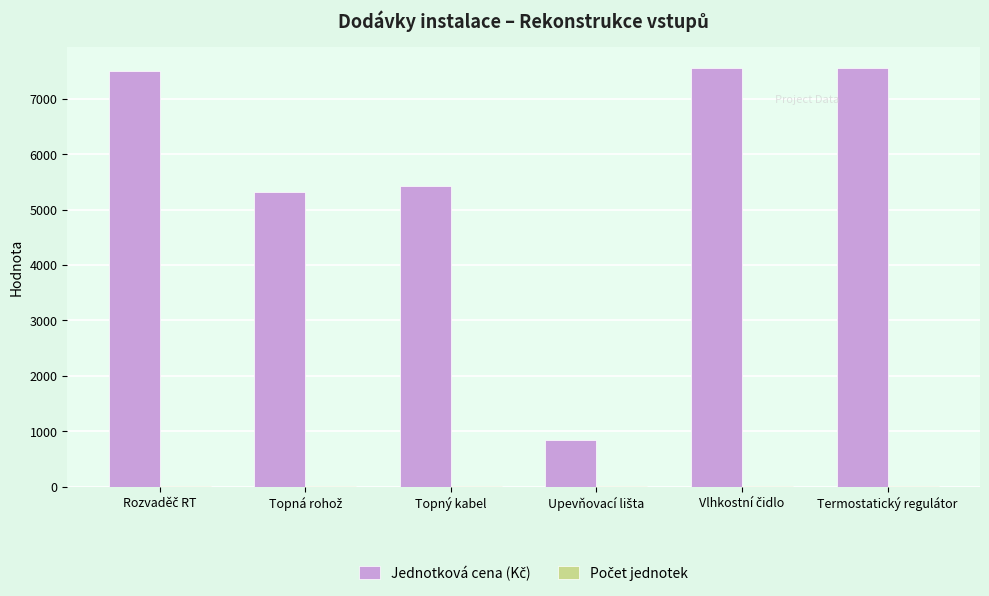

At Termostatický regulátor, list the series in order from largest to smallest.

Jednotková cena (Kč), Počet jednotek